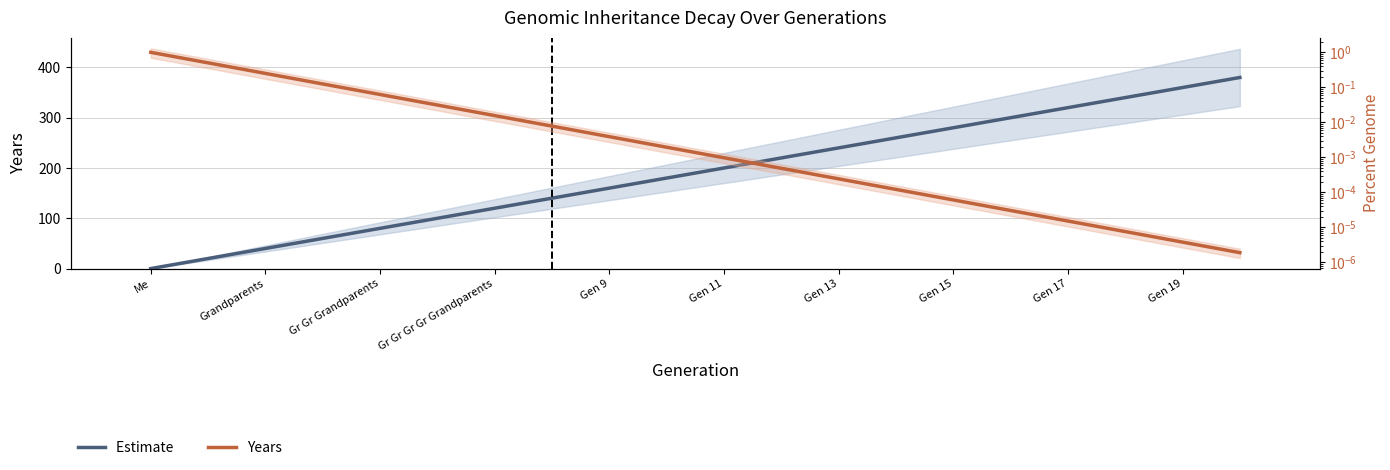

What is the difference between the maximum and second lowest values in the Years series?

360.0